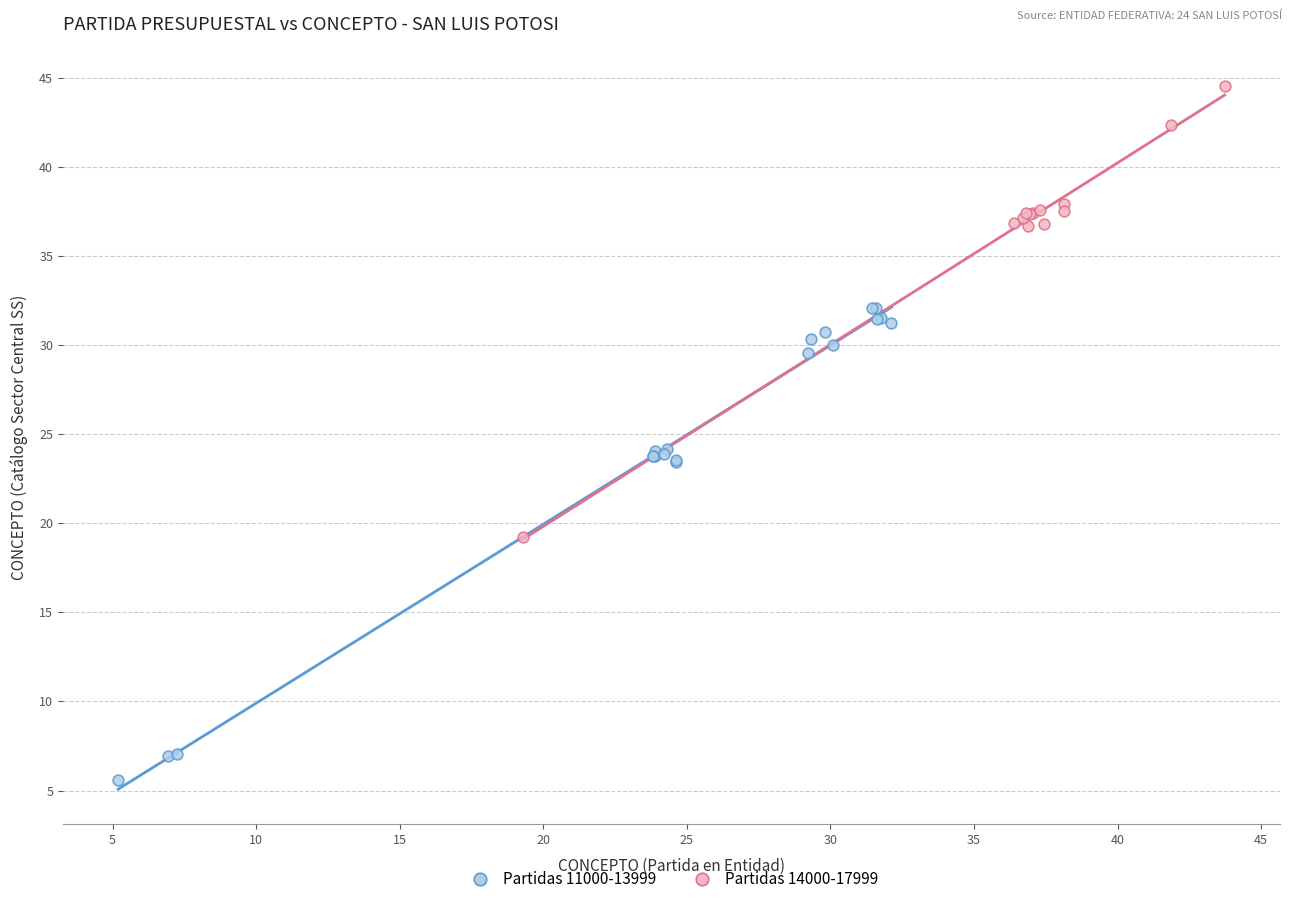

Which series contains the highest Y value?

Partidas 14000-17999